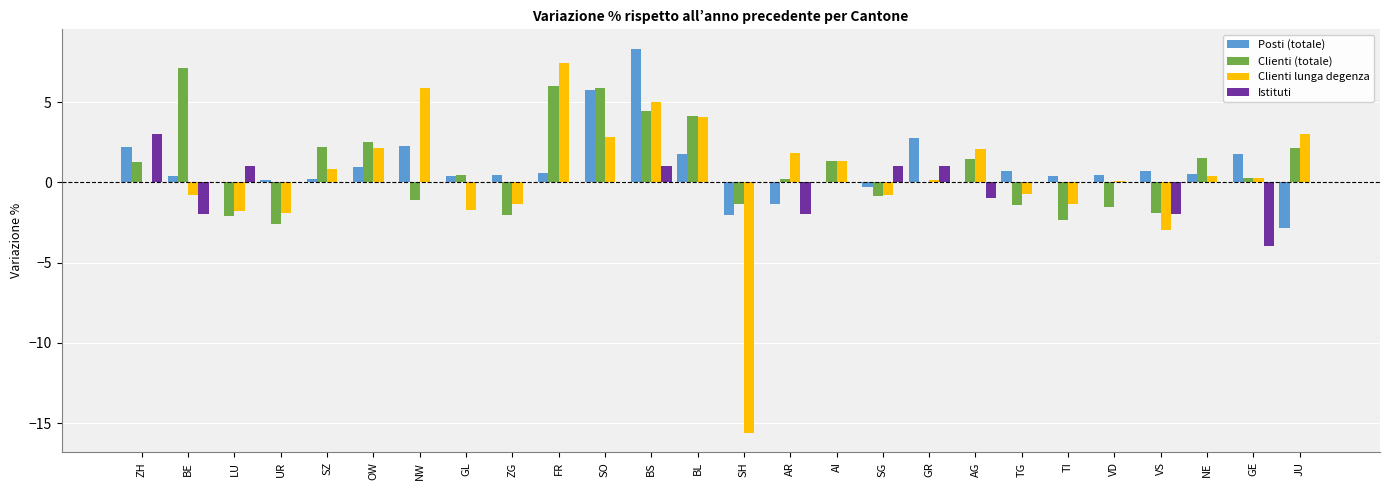

What value does the Clienti lunga degenza series have at UR?

-1.9